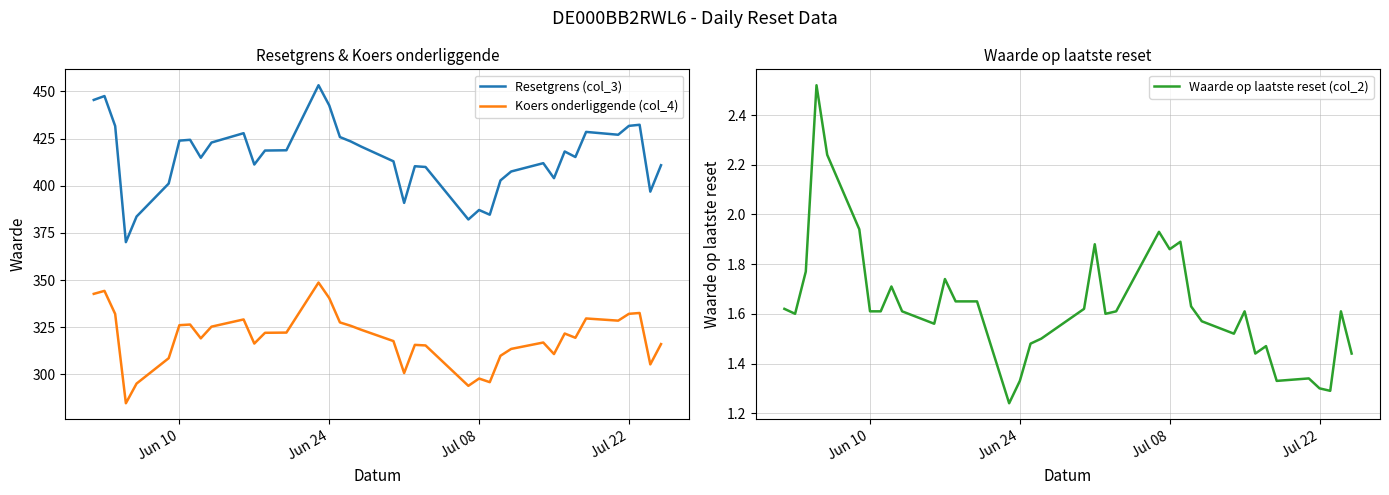

True or false: Koers onderliggende (col_4) and Resetgrens (col_3) intersect in this chart.

False